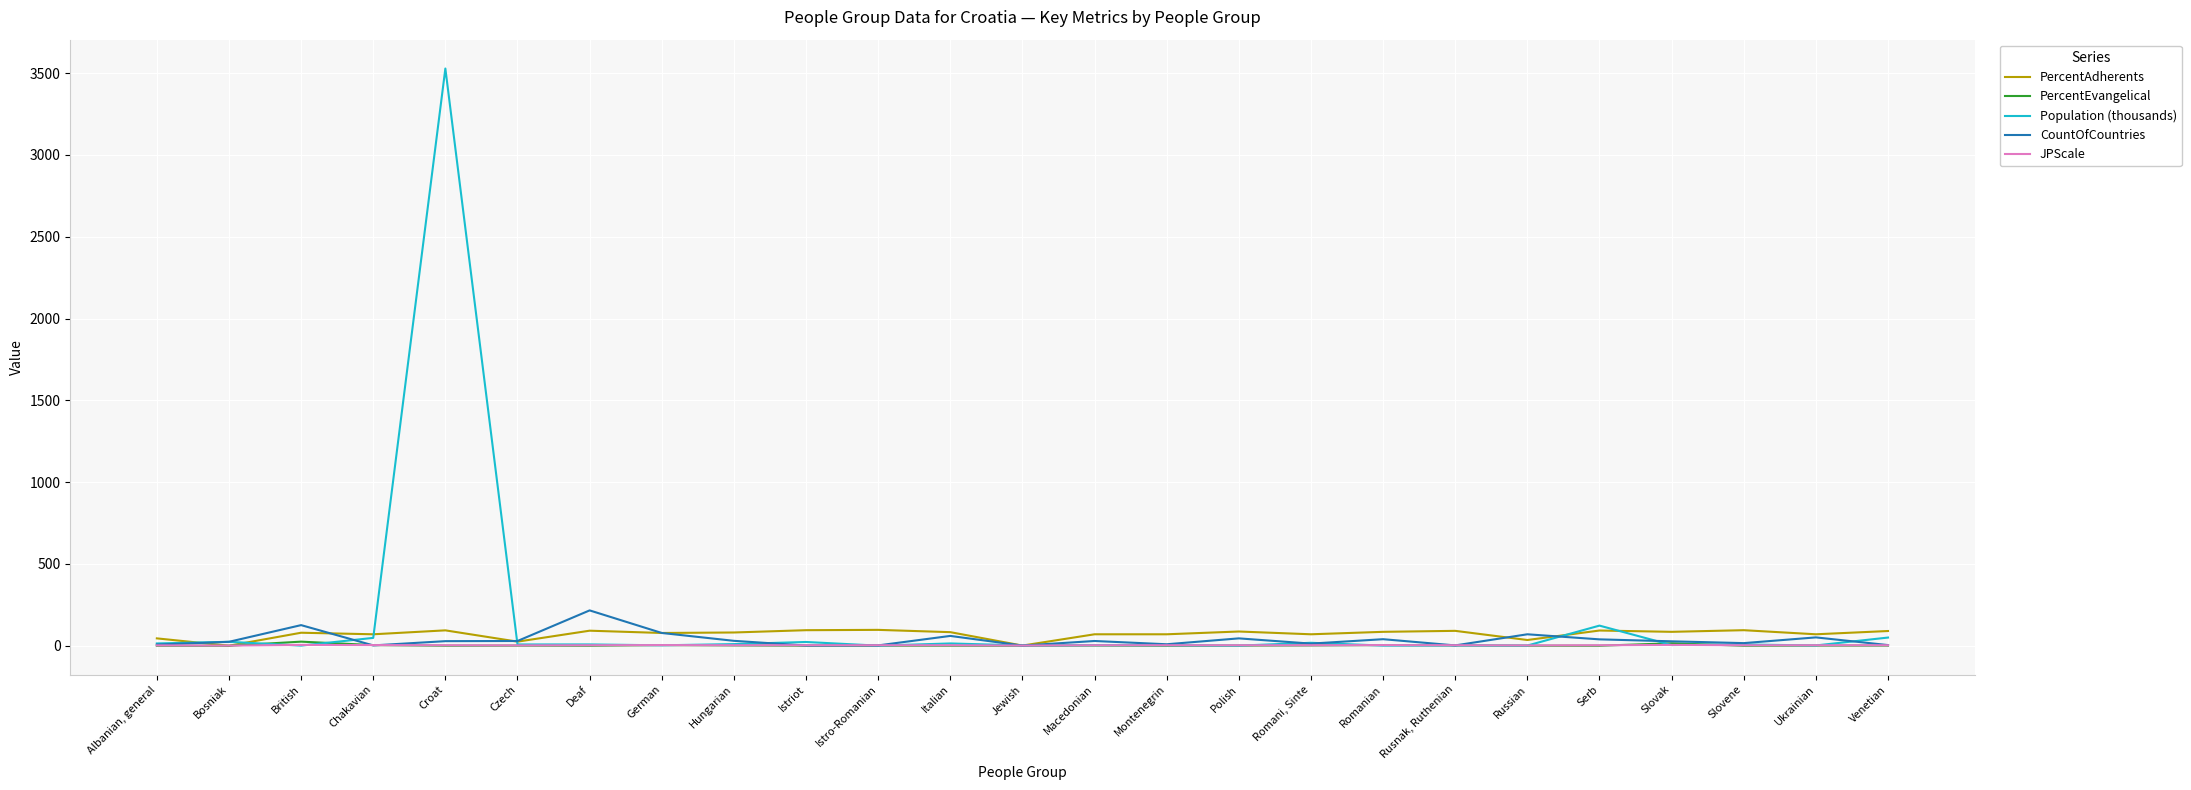

What is the total value across all series at Russian?

108.4